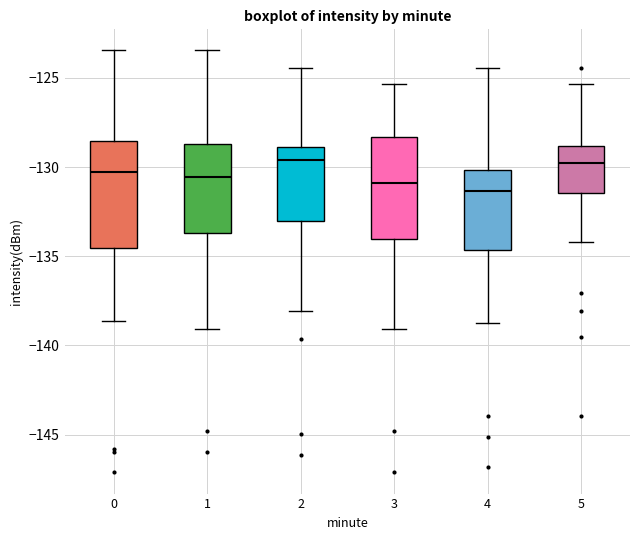

Reading left to right, read every box against the y-axis: the position of its median line, the range the box covers, and the ends of its whiskers. The values are not printed on the chart, so give them approximately, as read against the axis.

0: median -130.5, box -134.5 to -128.5, whiskers -138.5 to -123.5
1: median -130.5, box -133.5 to -128.5, whiskers -139.0 to -123.5
2: median -129.5, box -133.0 to -129.0, whiskers -138.0 to -124.5
3: median -131.0, box -134.0 to -128.5, whiskers -139.0 to -125.5
4: median -131.5, box -134.5 to -130.0, whiskers -138.5 to -124.5
5: median -130.0, box -131.5 to -129.0, whiskers -134.0 to -125.5